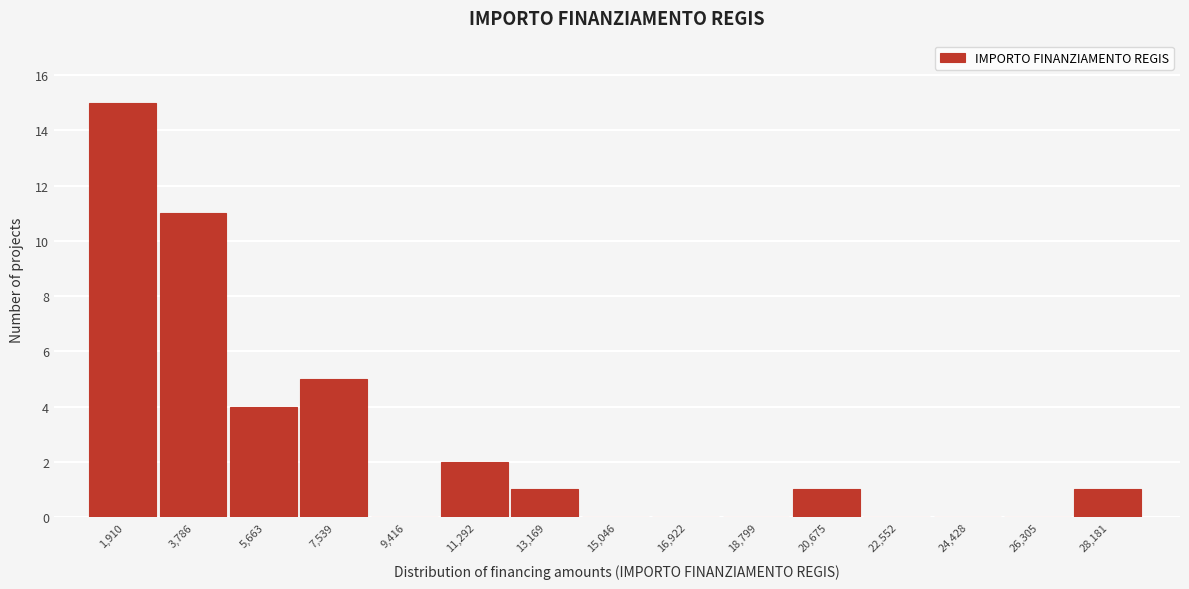

Over which range of the x-axis is the bar tallest?

1000 to 2800